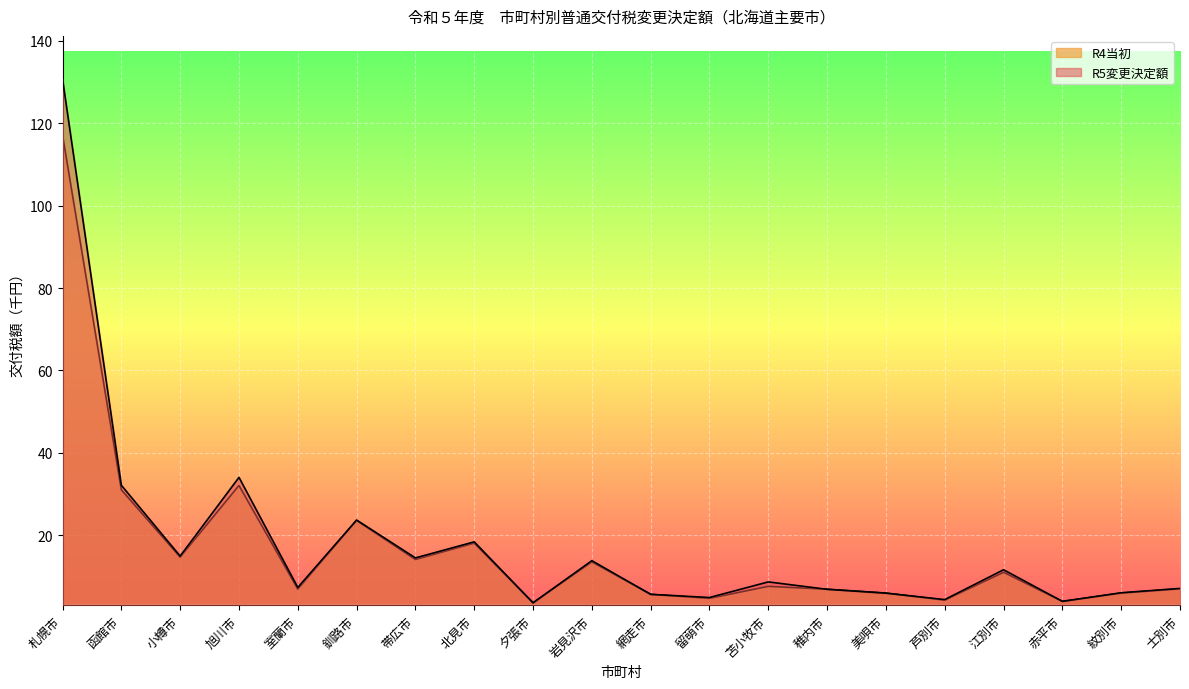

The value of R4当初 at 赤平市 is 5.4. True or false?

False